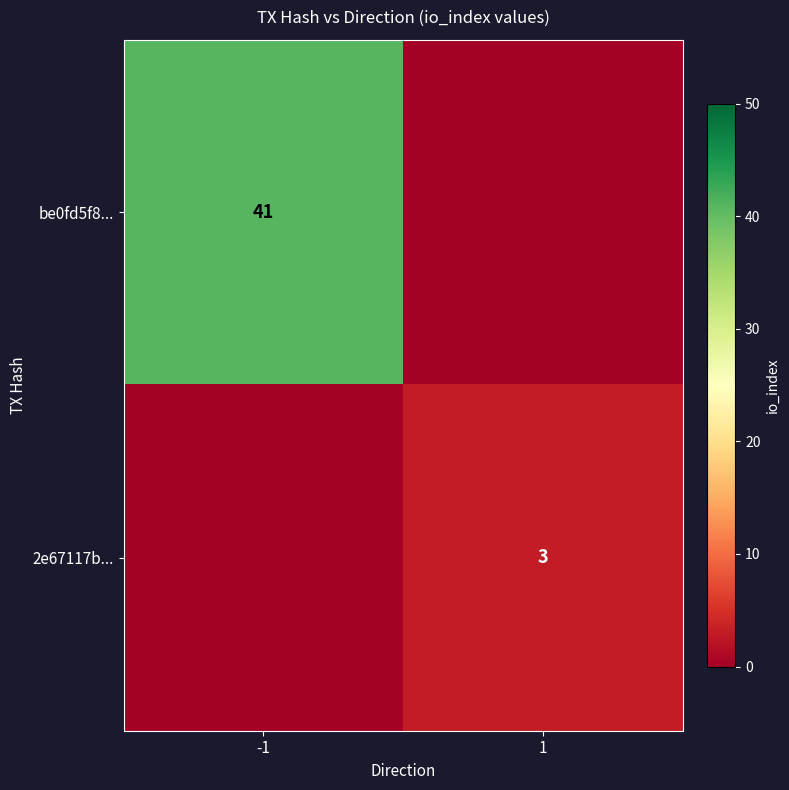

Which has a higher value, 1 or -1?

-1